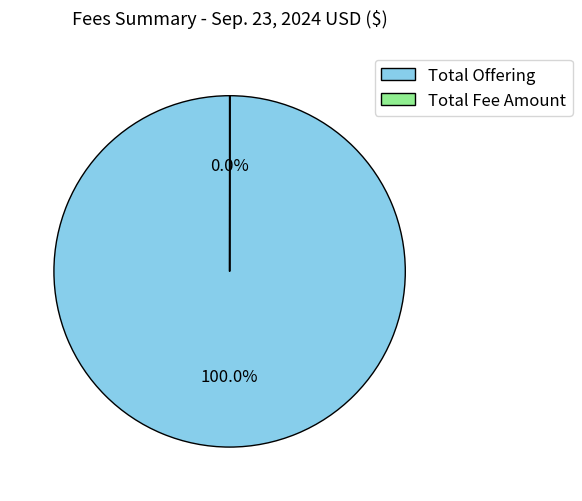

Does any single category account for the majority?

Yes